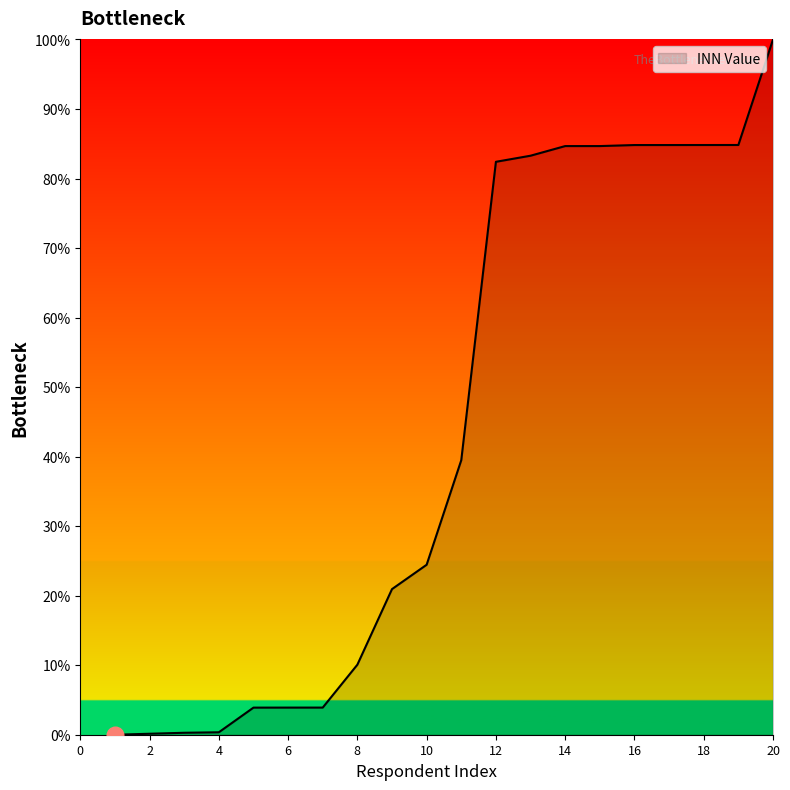

What is the sum of all values?

881.7